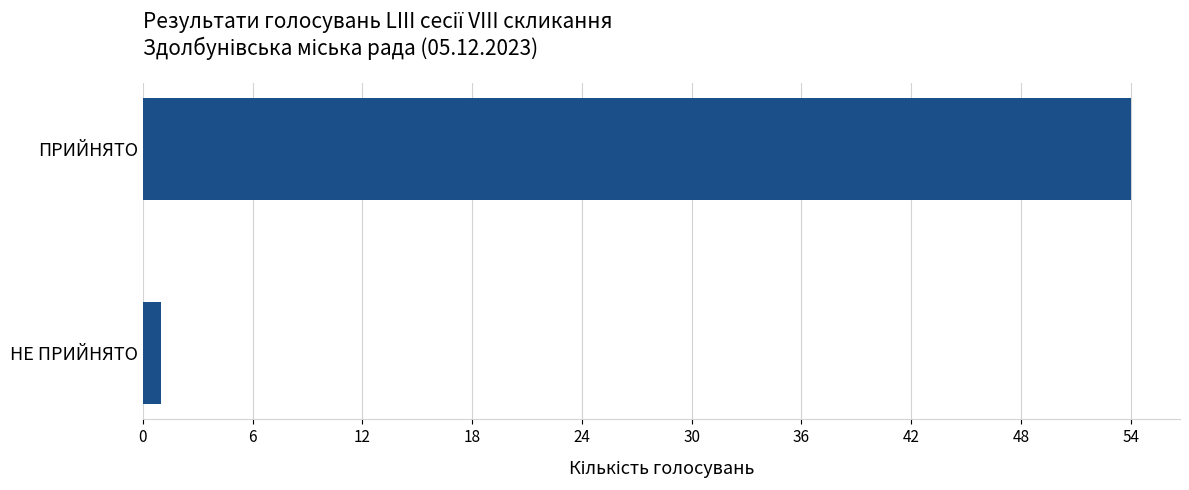

Reading bottom to top, transcribe all the data shown in this chart.

1	54